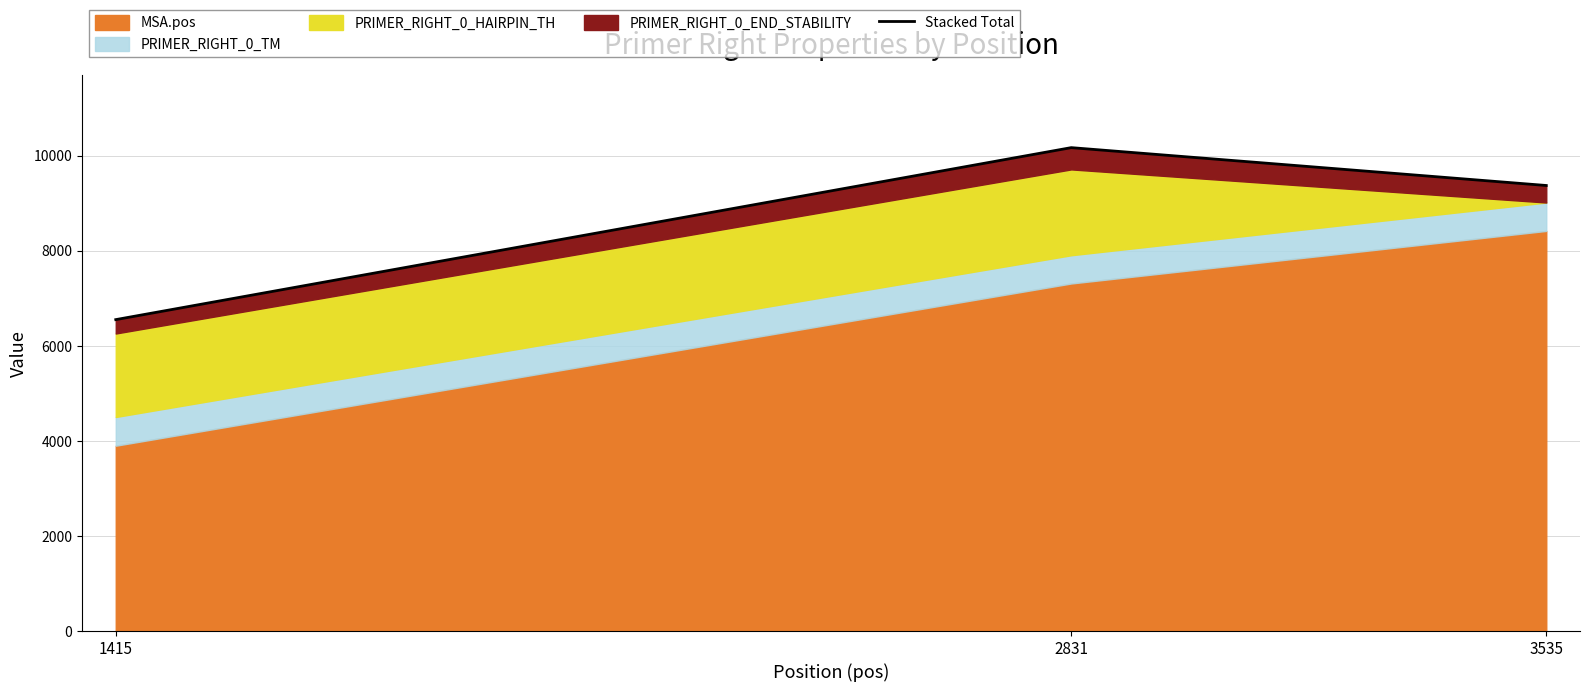

What is the value of the 3rd point from the left?

9373.5